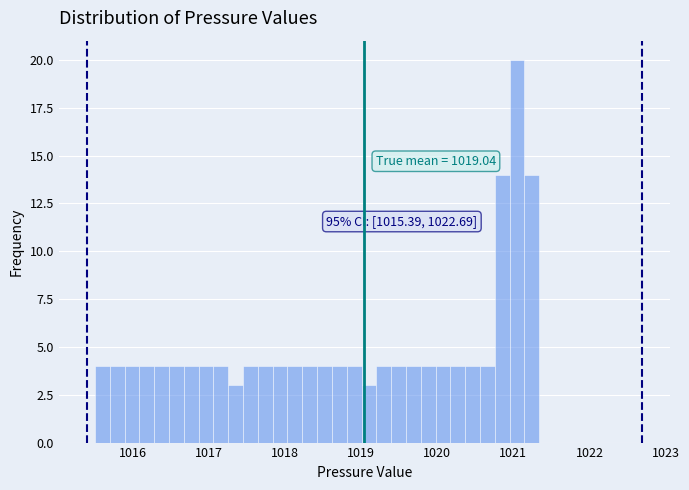

Around what value on the x-axis is the tallest bar? Give the approximate position of its centre, as read against the axis.

1021.0